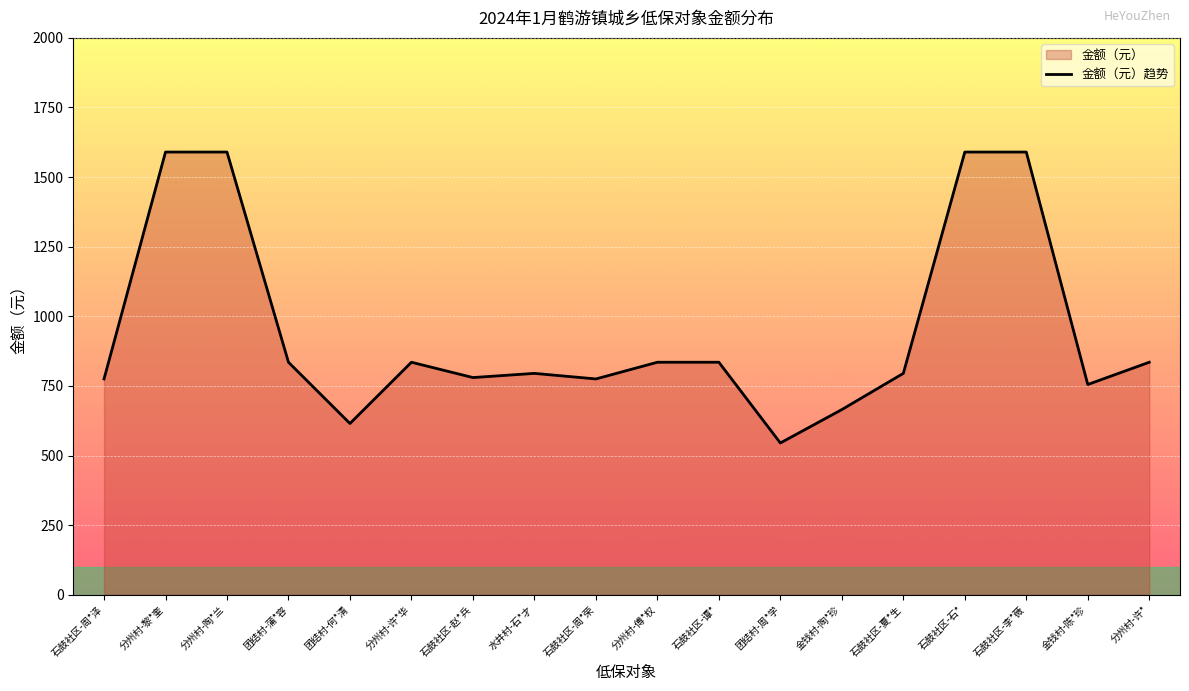

Reading left to right, extract all data points from this chart.

775	1590	1590	835	615	835	780	795	775	835	835	545	665	795	1590	1590	755	835